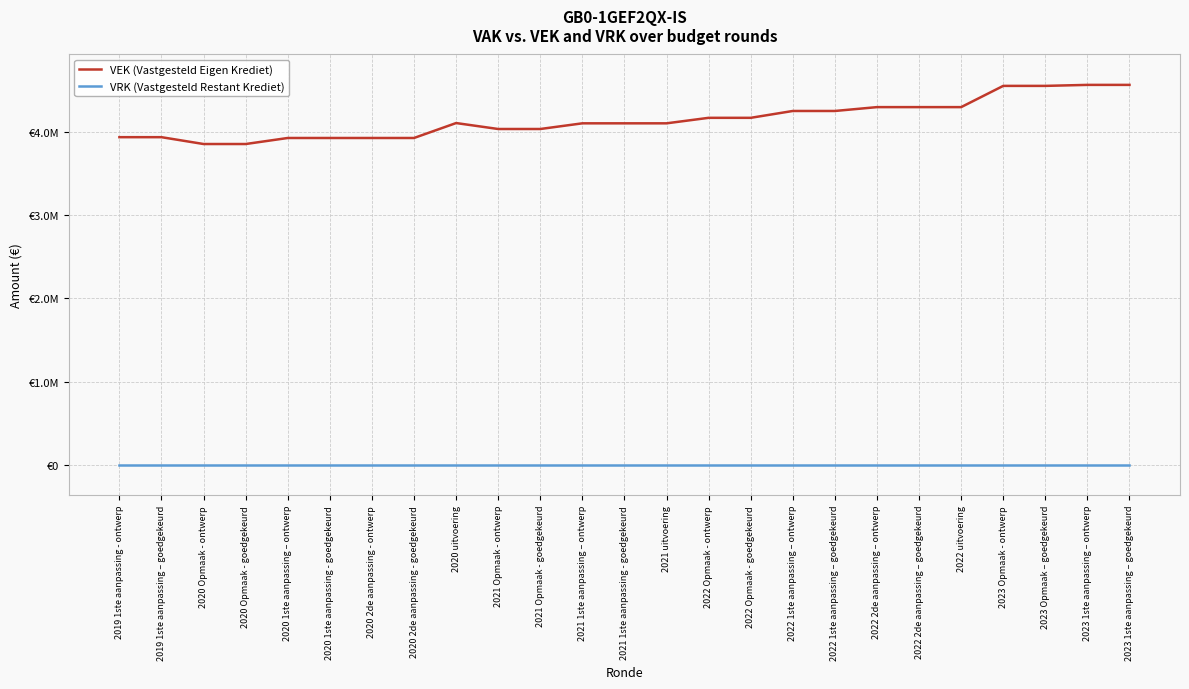

What are all the series names shown in the legend?

VEK (Vastgesteld Eigen Krediet), VRK (Vastgesteld Restant Krediet)